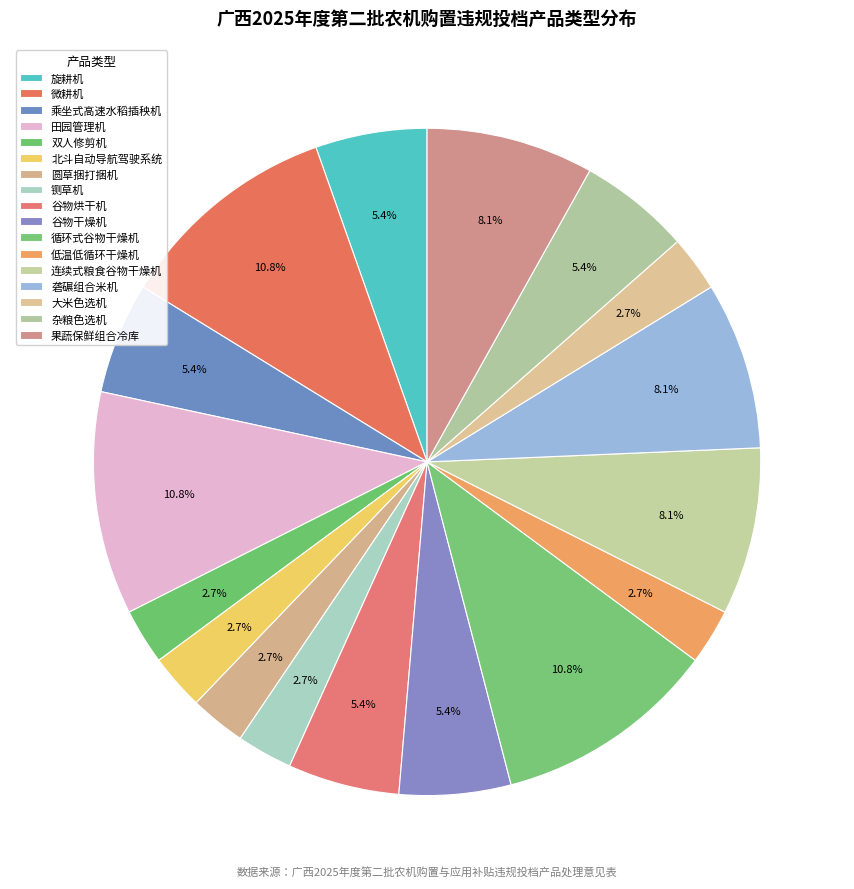

Count the number of slices in the pie.

17